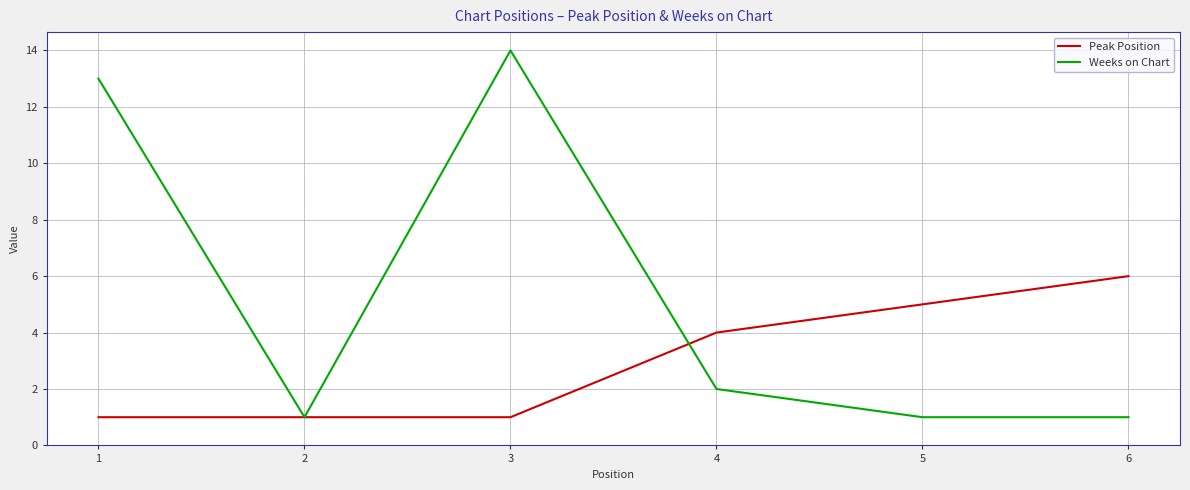

What is the difference between the second highest and minimum values in the Weeks on Chart series?

12